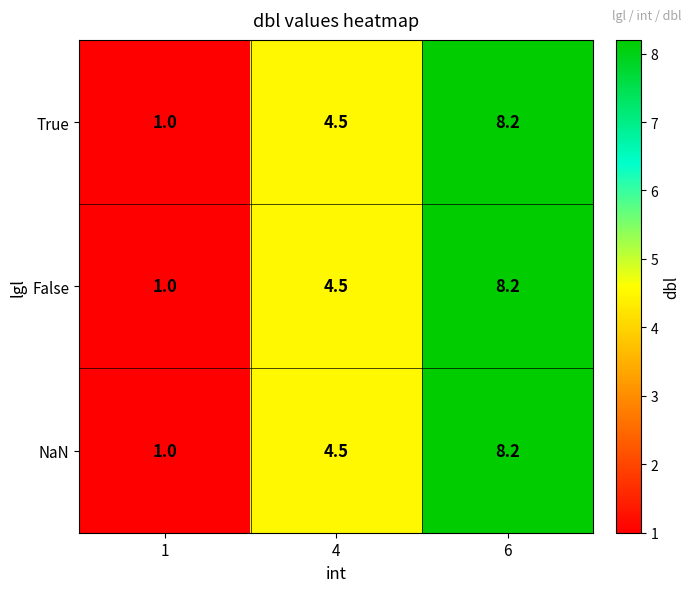

What is the sum of the False values at 6 and 1?

9.2